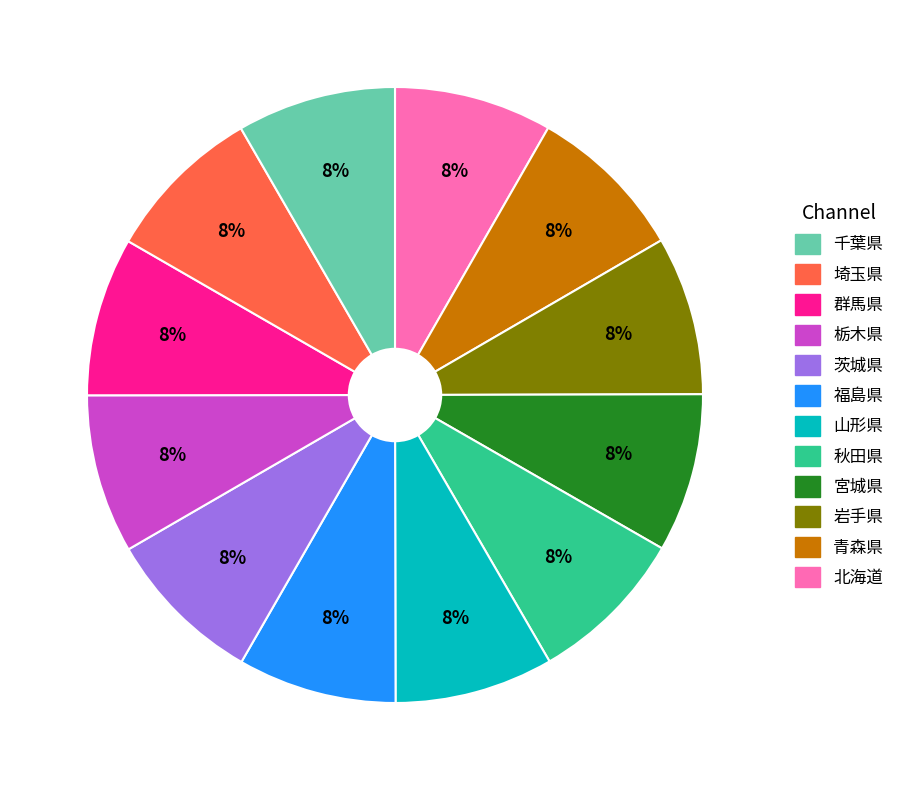

To the nearest percent, what is the average slice percentage?

8%